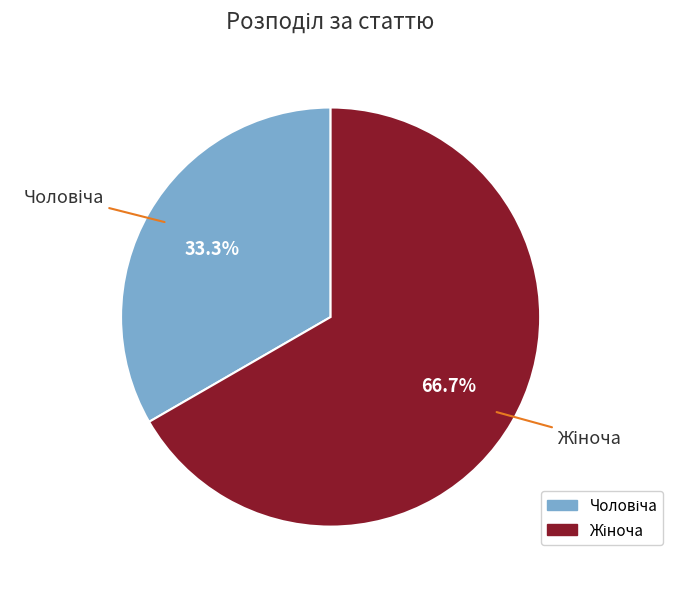

How many segments does this pie chart have?

2